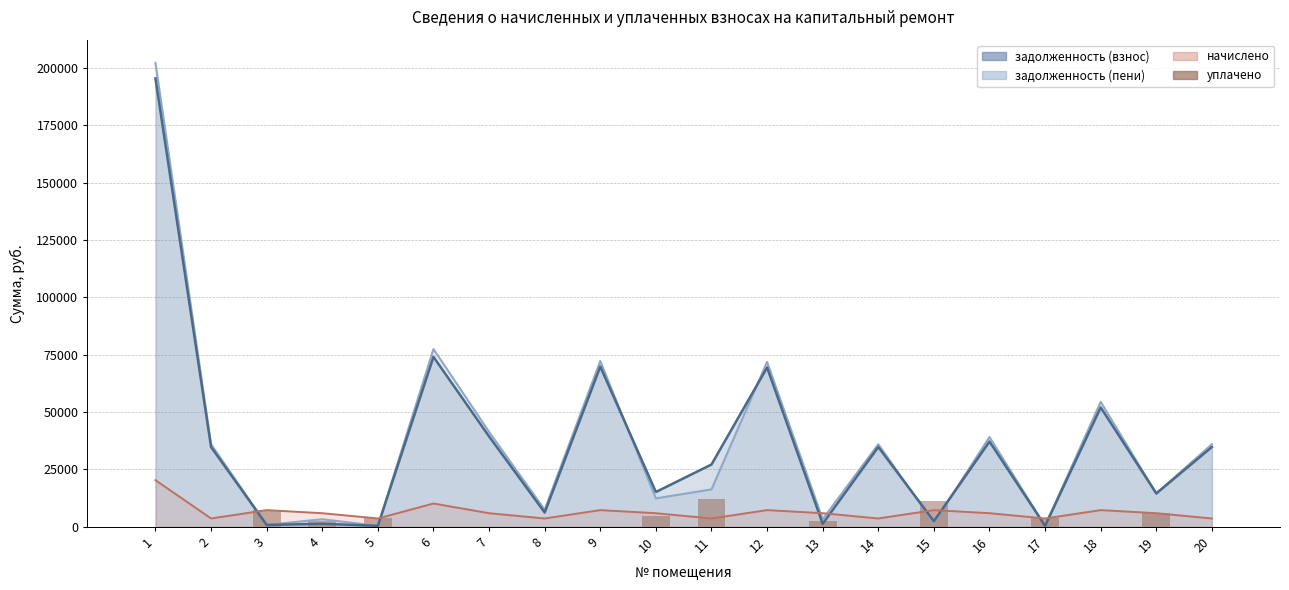

Reading left to right, extract all data points from this chart.

0.0	0.0	7259.0	2626.0	4033.2	0.0	0.0	0.0	0.0	4761.9	12048.0	0.0	2578.8	0.0	11400.9	0.0	3613.0	0.0	5911.2	0.0